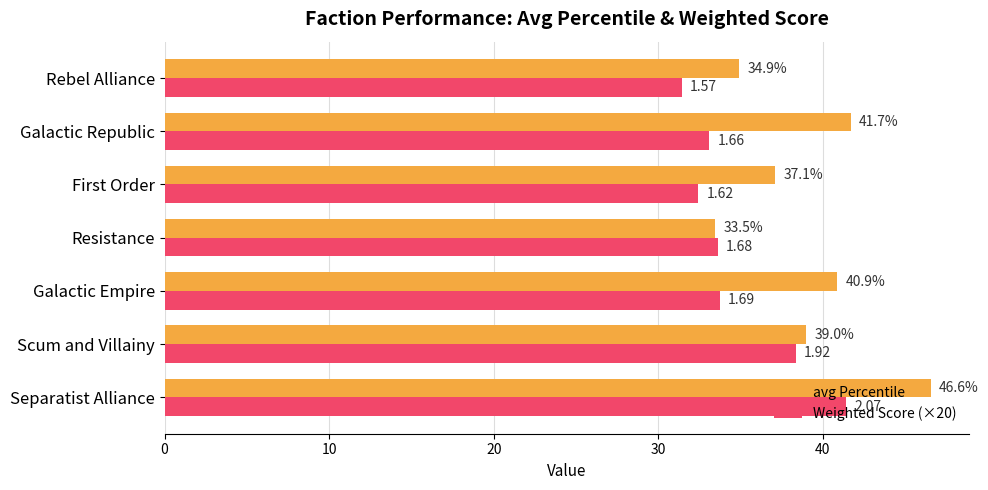

How many values in the Weighted Score (×20) series are below 33?

2